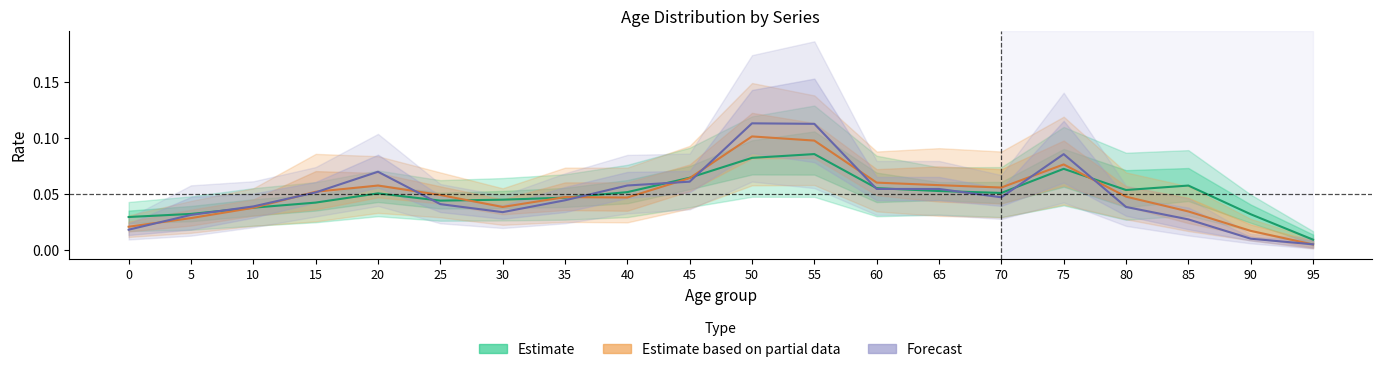

What is the difference between the second highest and minimum values in the Estimate series?

0.1